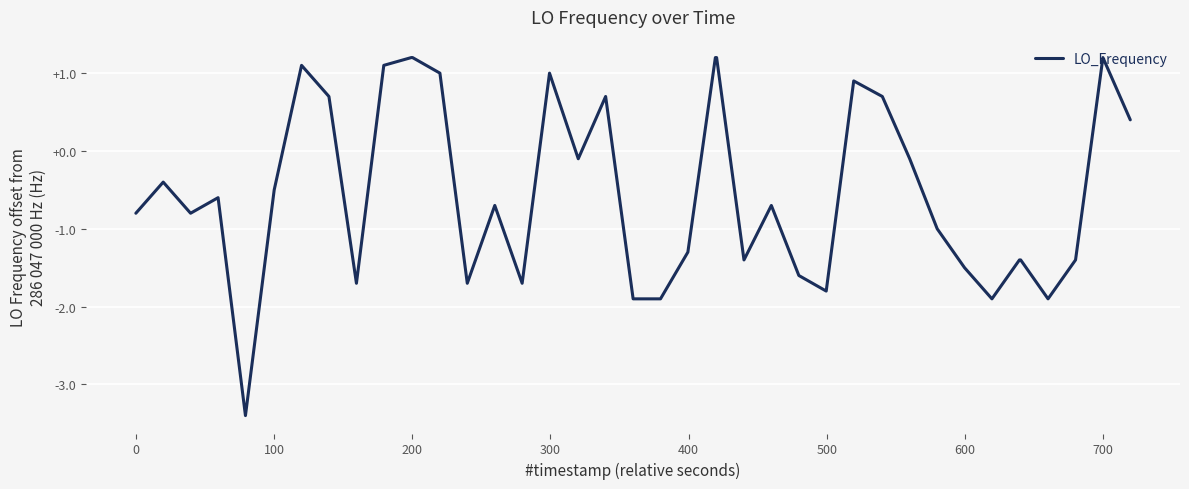

How many lines are shown in the chart?

1